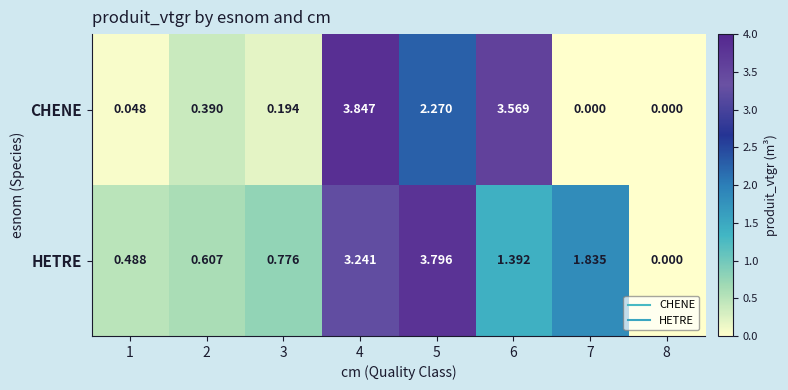

Rank the series by their maximum value, from highest to lowest.

CHENE, HETRE